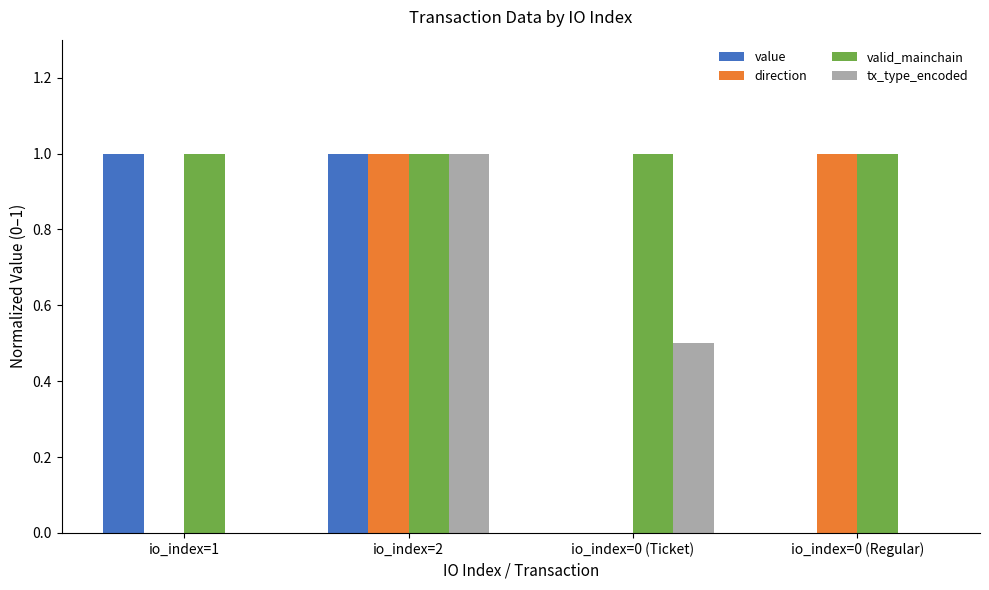

Which series has the largest total across all categories?

valid_mainchain